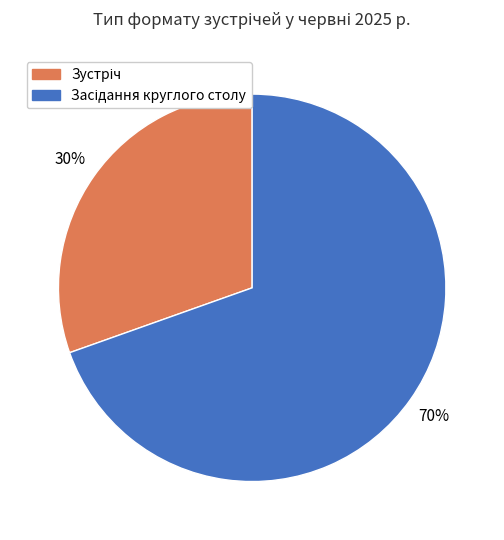

To the nearest percent, what is the average slice percentage?

50%